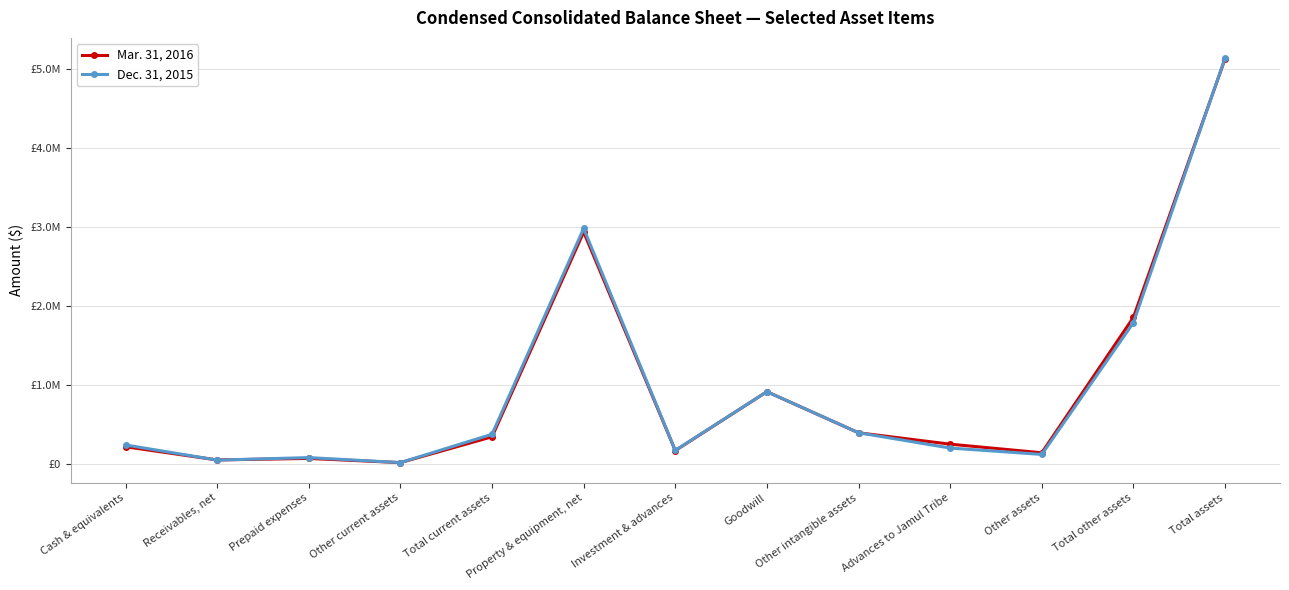

What is the total value across all series at Total other assets?

3639206